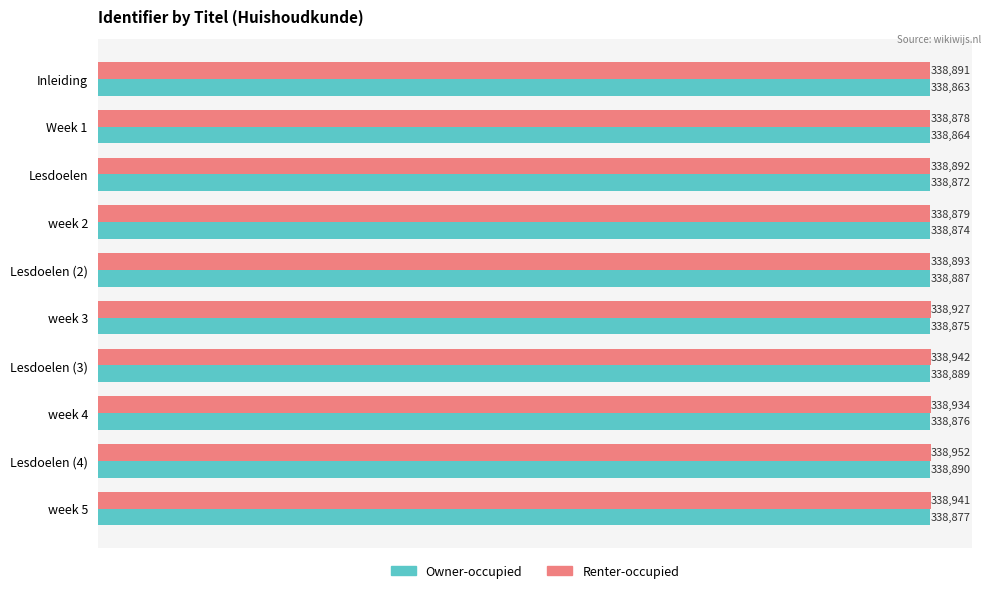

Which series has the largest range (max minus min)?

Renter-occupied